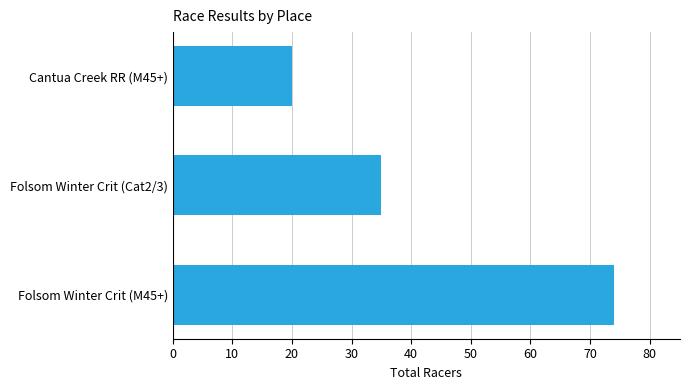

True or false: the data shows 33 at Cantua Creek RR (M45+).

False